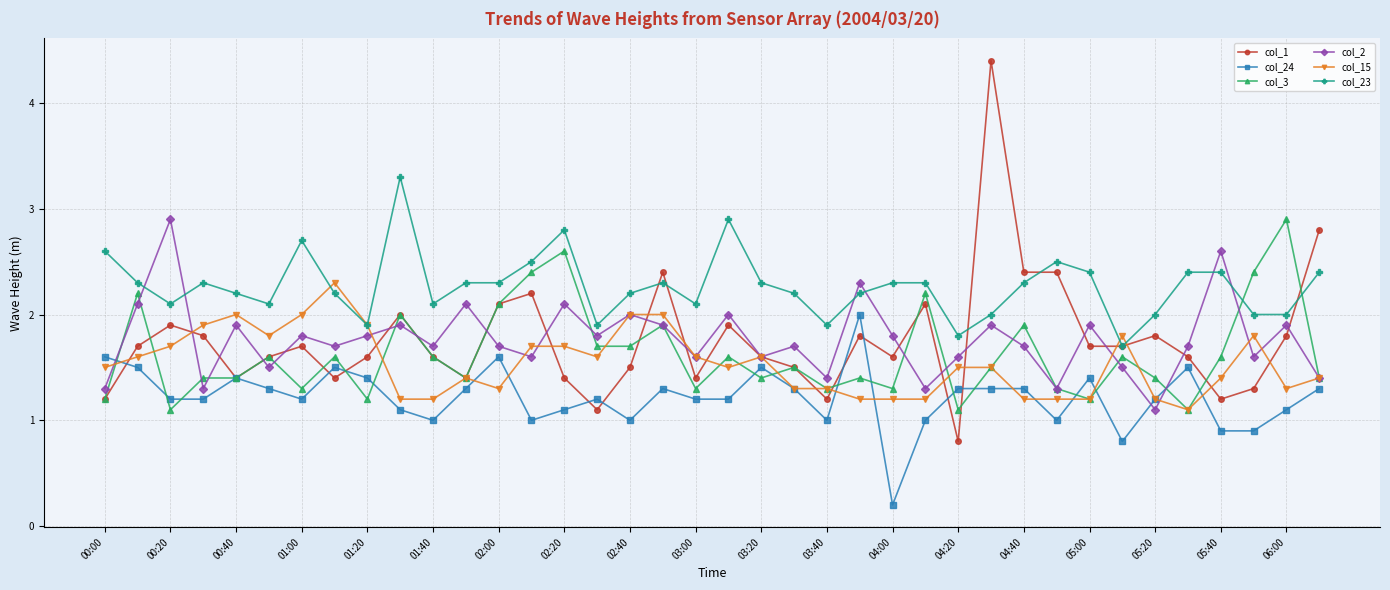

What is the highest value of the col_1 series?

4.4